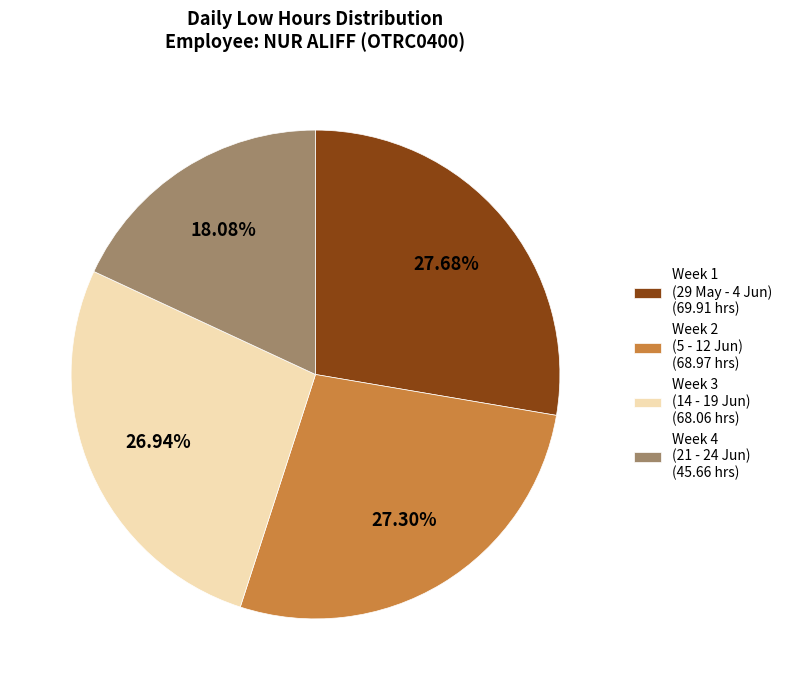

Is Week 1 (29 May - 4 Jun) (69.91 hrs) the majority of the pie?

No